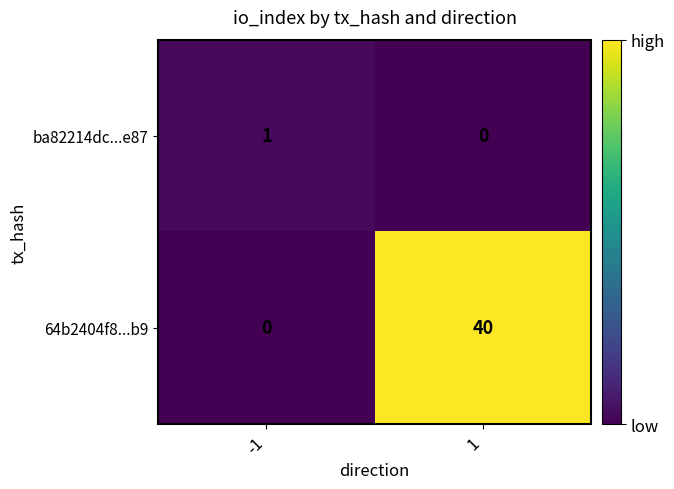

What is the average value of the 64b2404f8...b9 series?

20